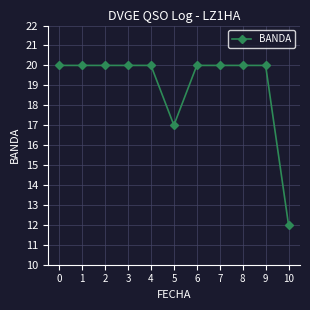

Reading left to right, transcribe all the data shown in this chart.

0=20	1=20	2=20	3=20	4=20	5=17	6=20	7=20	8=20	9=20	10=12